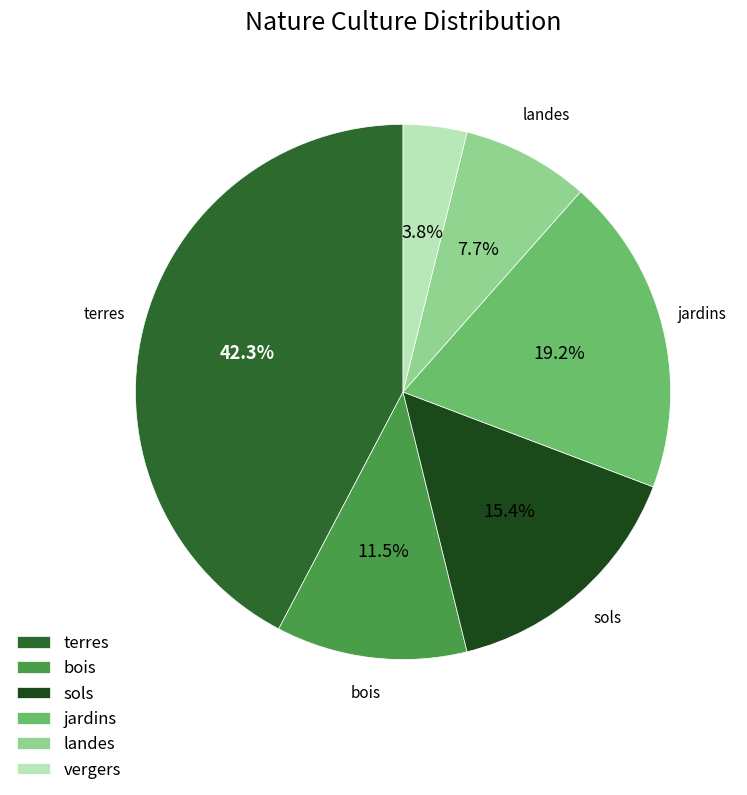

Does jardins account for over 50% of the chart?

No